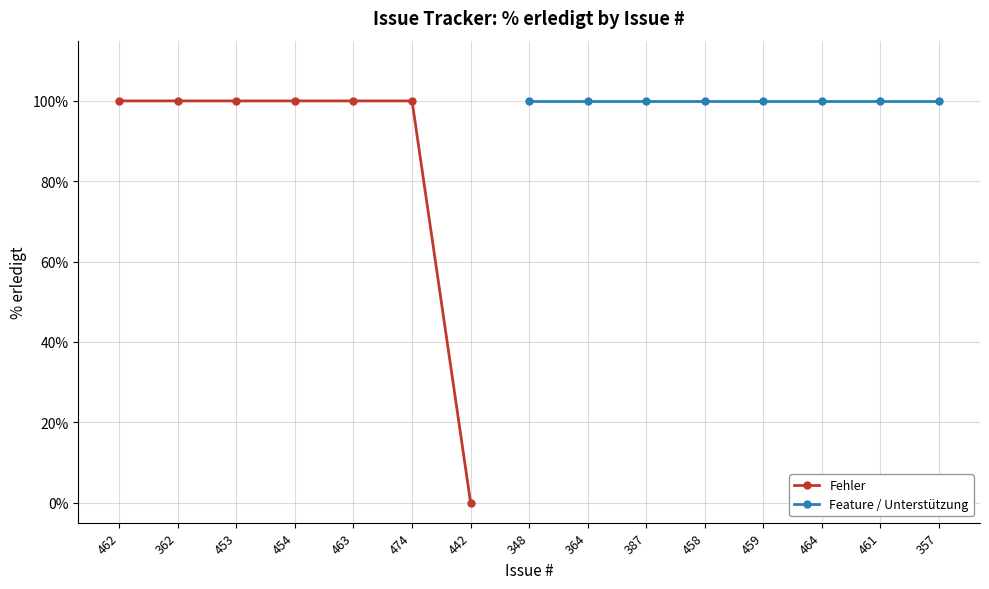

What position from the right is 459?

4